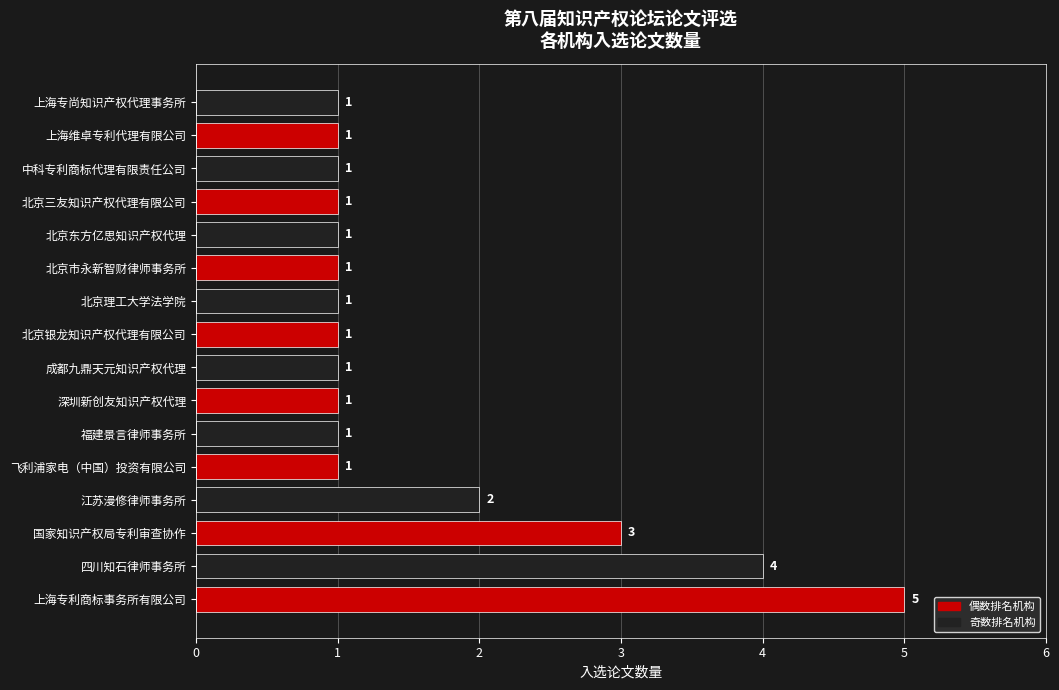

Reading top to bottom, list all the values displayed in this chart.

上海专尚知识产权代理事务所=1	上海维卓专利代理有限公司=1	中科专利商标代理有限责任公司=1	北京三友知识产权代理有限公司=1	北京东方亿思知识产权代理=1	北京市永新智财律师事务所=1	北京理工大学法学院=1	北京银龙知识产权代理有限公司=1	成都九鼎天元知识产权代理=1	深圳新创友知识产权代理=1	福建景言律师事务所=1	飞利浦家电（中国）投资有限公司=1	江苏漫修律师事务所=2	国家知识产权局专利审查协作=3	四川知石律师事务所=4	上海专利商标事务所有限公司=5